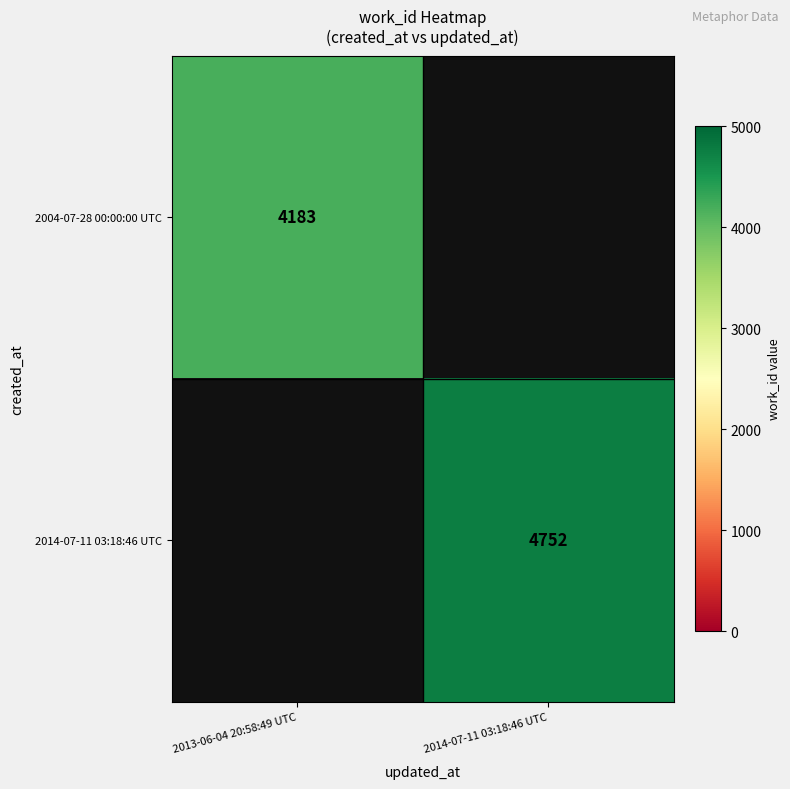

The value of 2004-07-28 00:00:00 UTC at 2013-06-04 20:58:49 UTC is 4183. True or false?

True